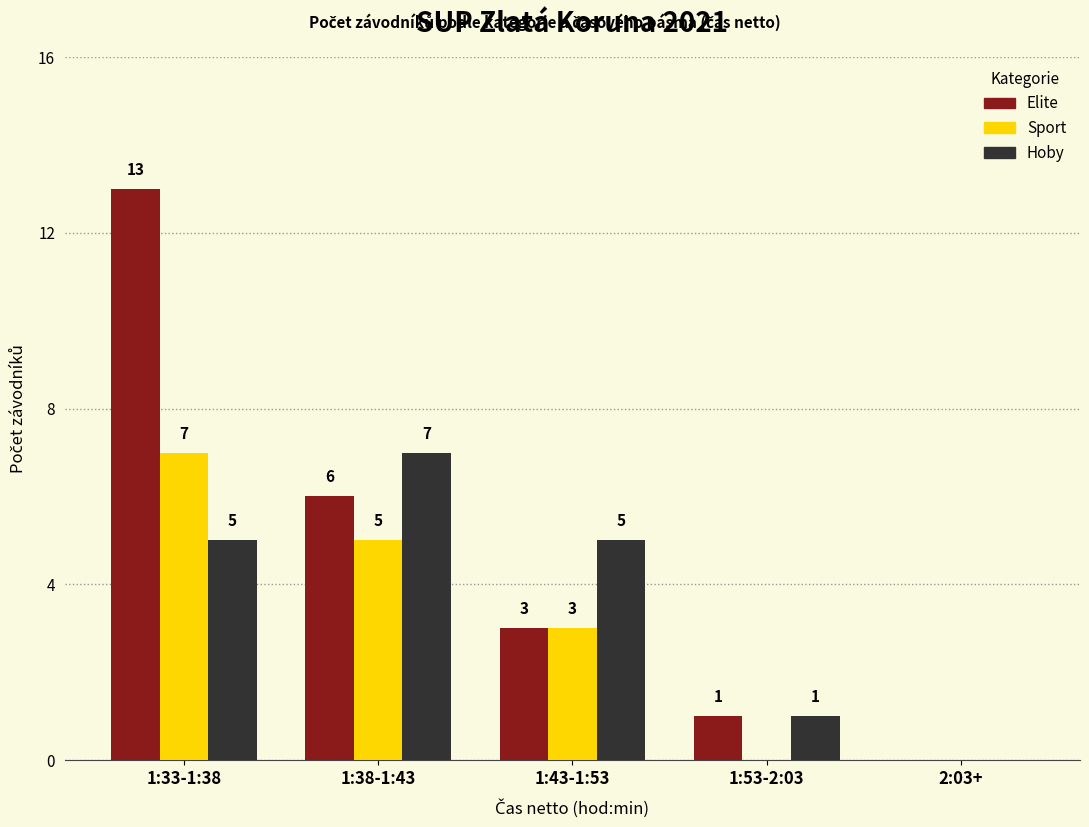

Reading left to right, extract all data points from this chart.

Elite: 1:33-1:38=13	1:38-1:43=6	1:43-1:53=3	1:53-2:03=1	2:03+=0
Sport: 1:33-1:38=7	1:38-1:43=5	1:43-1:53=3	1:53-2:03=0	2:03+=0
Hoby: 1:33-1:38=5	1:38-1:43=7	1:43-1:53=5	1:53-2:03=1	2:03+=0